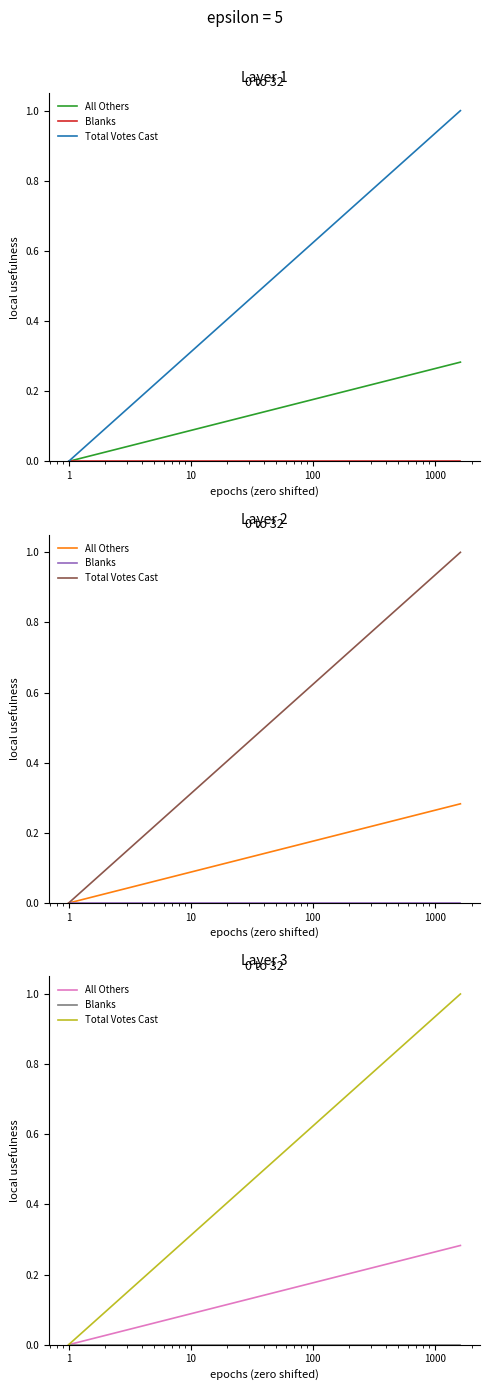

Reading left to right, transcribe all the data shown in this chart.

All Others: 0.0	0.3
Blanks: 0.0	0.0
Total Votes Cast: 0.0	1.0